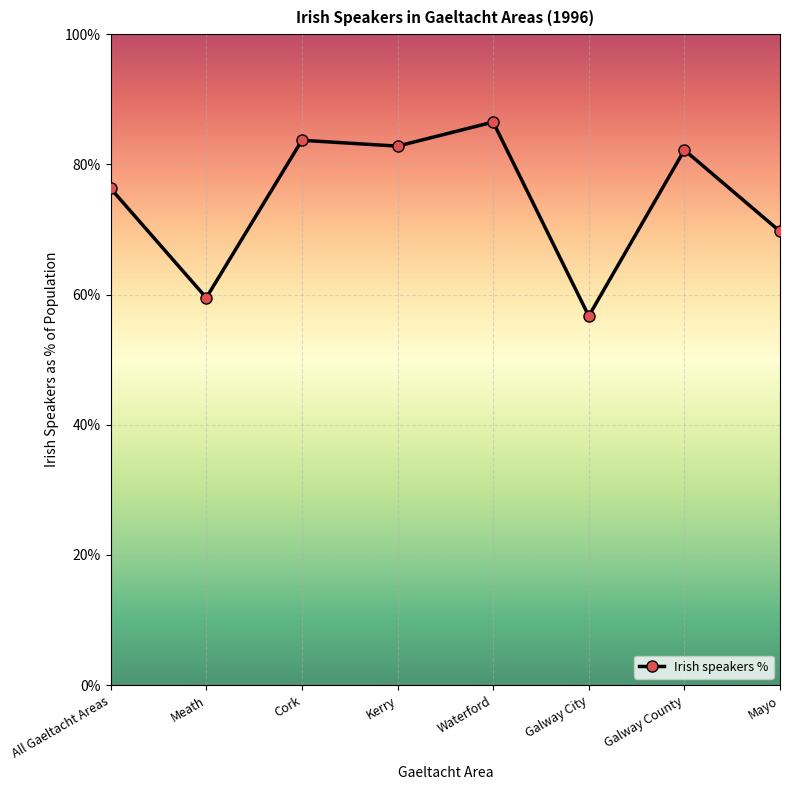

What value does the data have at Mayo?

69.7